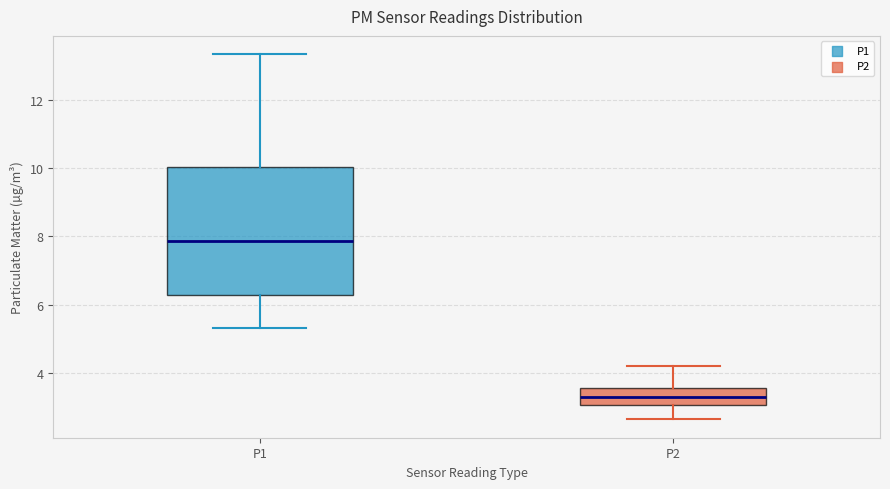

Reading left to right, transcribe this box plot: for each box, give where its median line is, the range the box spans, and where its two whiskers end, as read against the y-axis. The values are not printed on the chart, so give them approximately, as read against the axis.

P1: median 7.8, box 6.2 to 10.0, whiskers 5.4 to 13.4
P2: median 3.4, box 3.0 to 3.6, whiskers 2.6 to 4.2